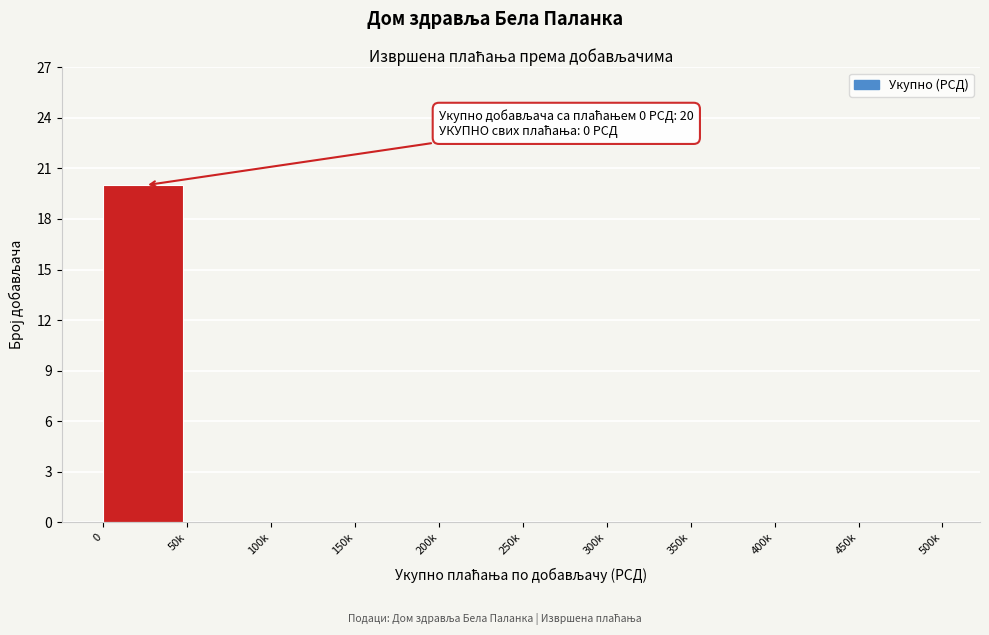

Reading left to right, list all the values displayed in this chart.

0=20	50k=0	100k=0	150k=0	200k=0	250k=0	300k=0	350k=0	400k=0	450k=0